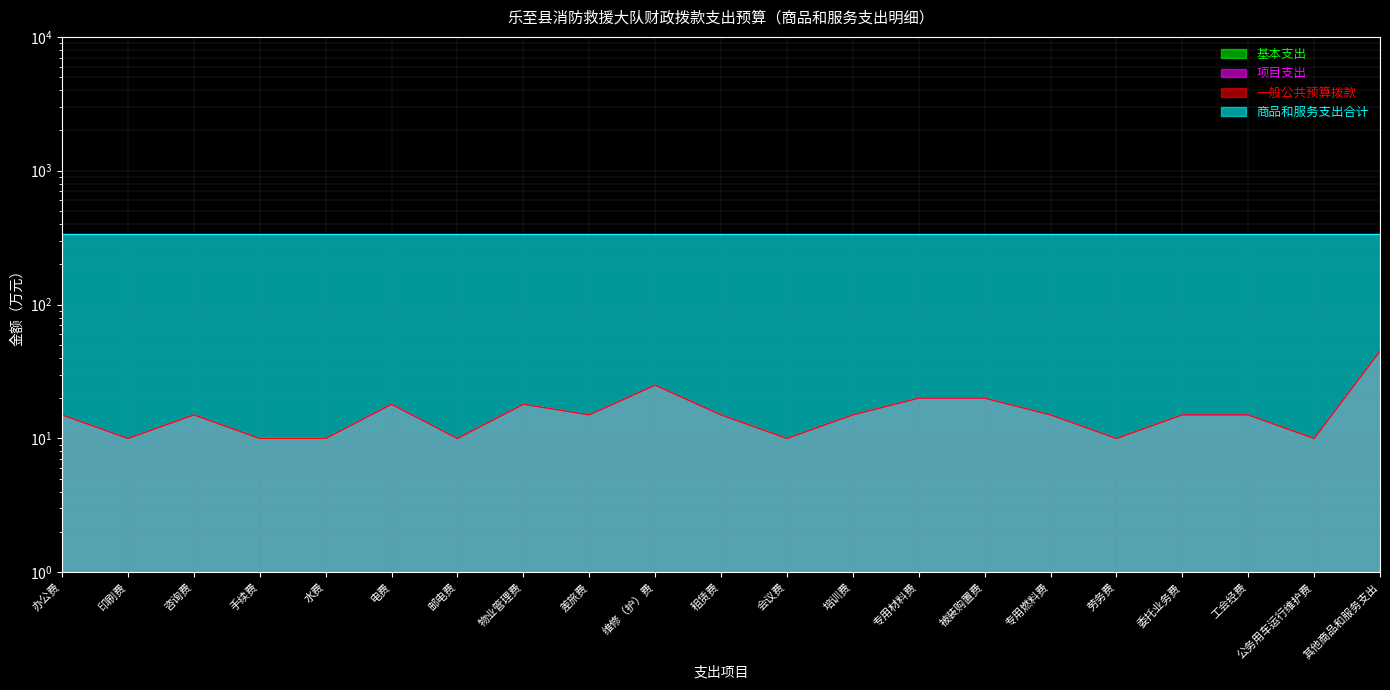

Between 培训费 and 委托业务费, which series saw the biggest shift?

基本支出